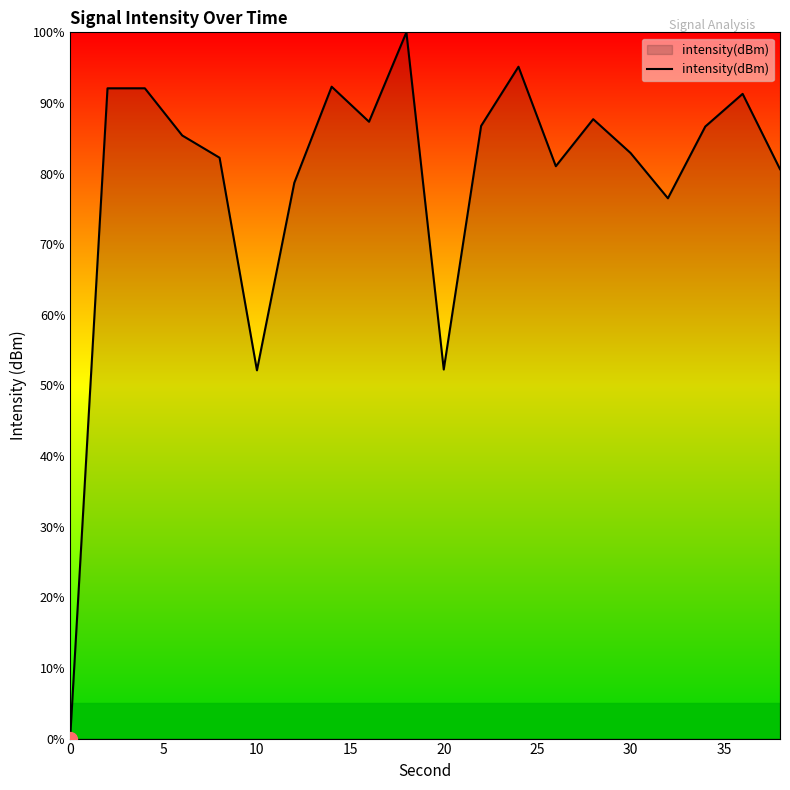

What is the difference between the maximum and minimum values?

100.0